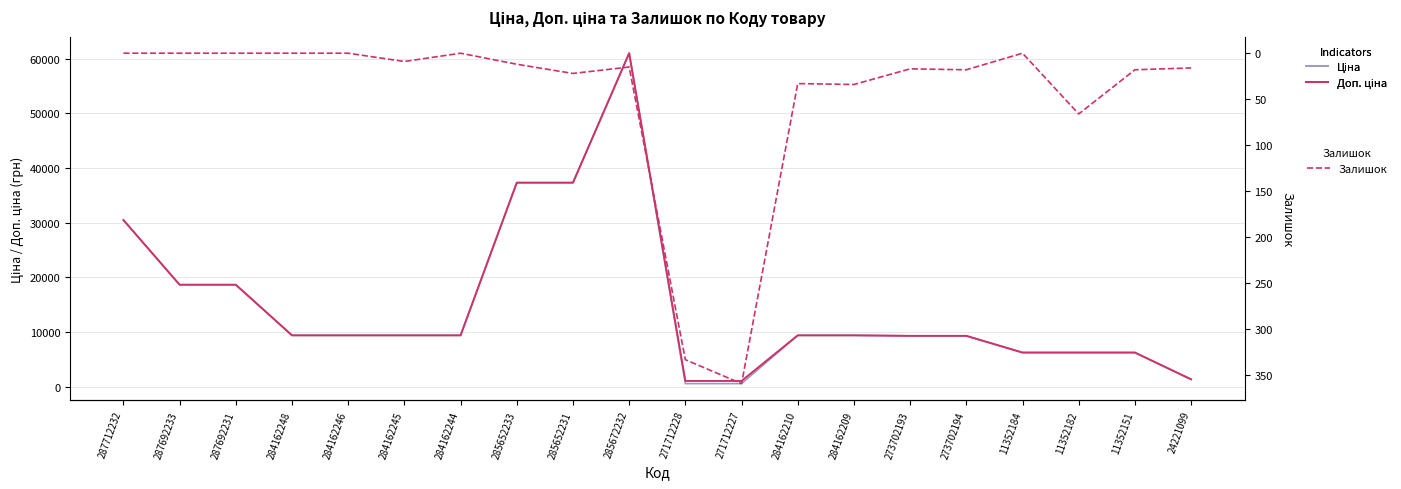

What are all the series names shown in the legend?

Ціна, Доп. ціна, Залишок